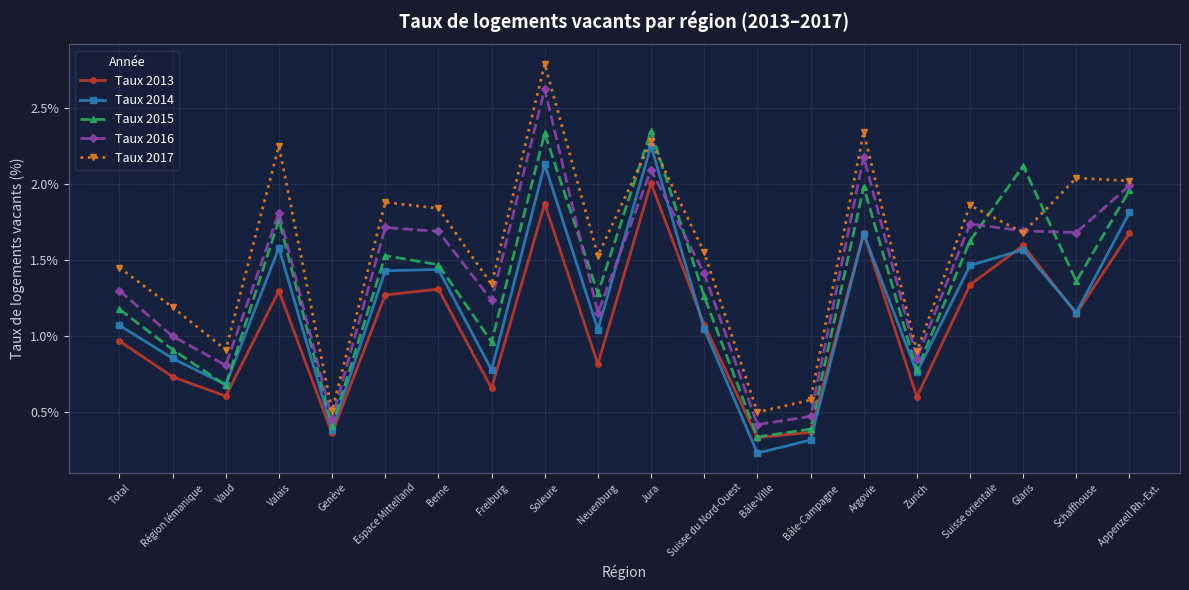

Is the value of Taux 2013 at Jura greater than the value of Taux 2016 at Berne?

Yes